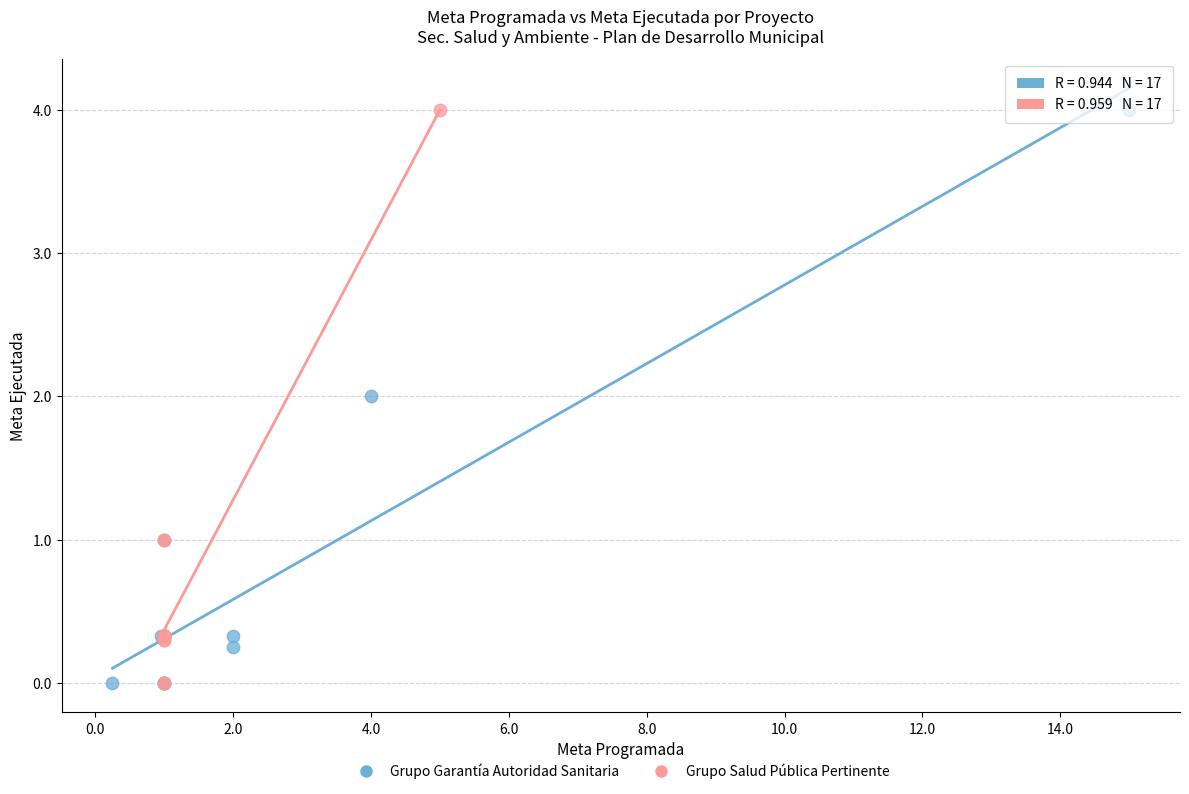

What are all the series names shown in the legend?

Grupo Garantía Autoridad Sanitaria, Grupo Salud Pública Pertinente